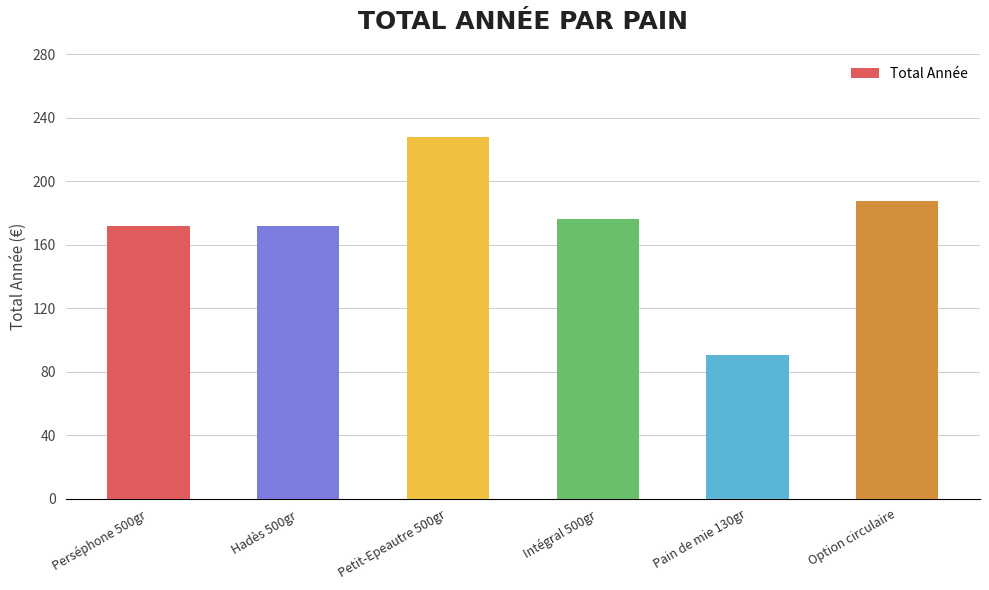

At which category does the chart reach its minimum across all series?

Pain de mie 130gr